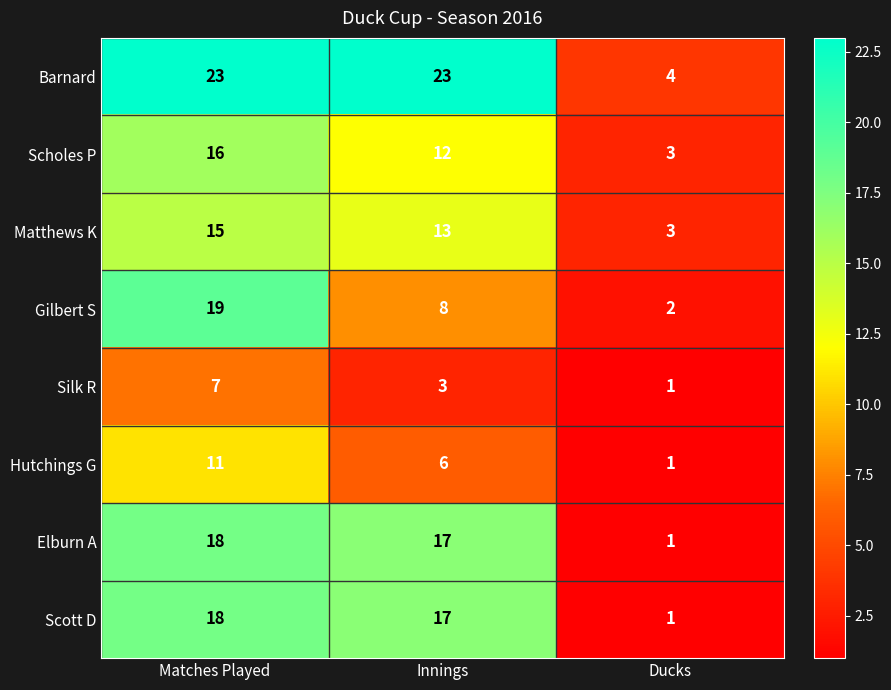

Between Innings and Ducks, which series saw the biggest shift?

Barnard